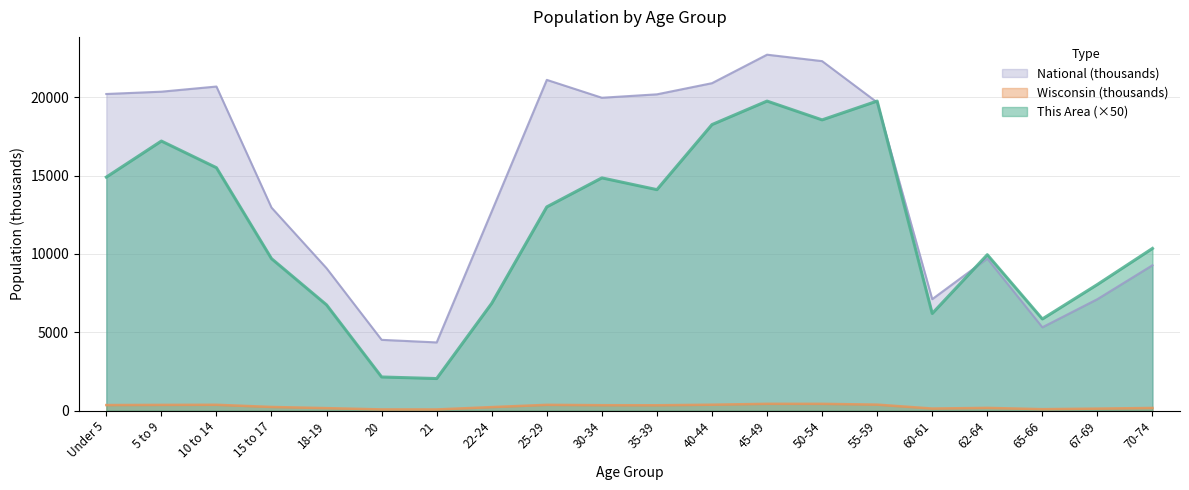

True or false: This Area has a value of 8165.9 at 10 to 14.

False